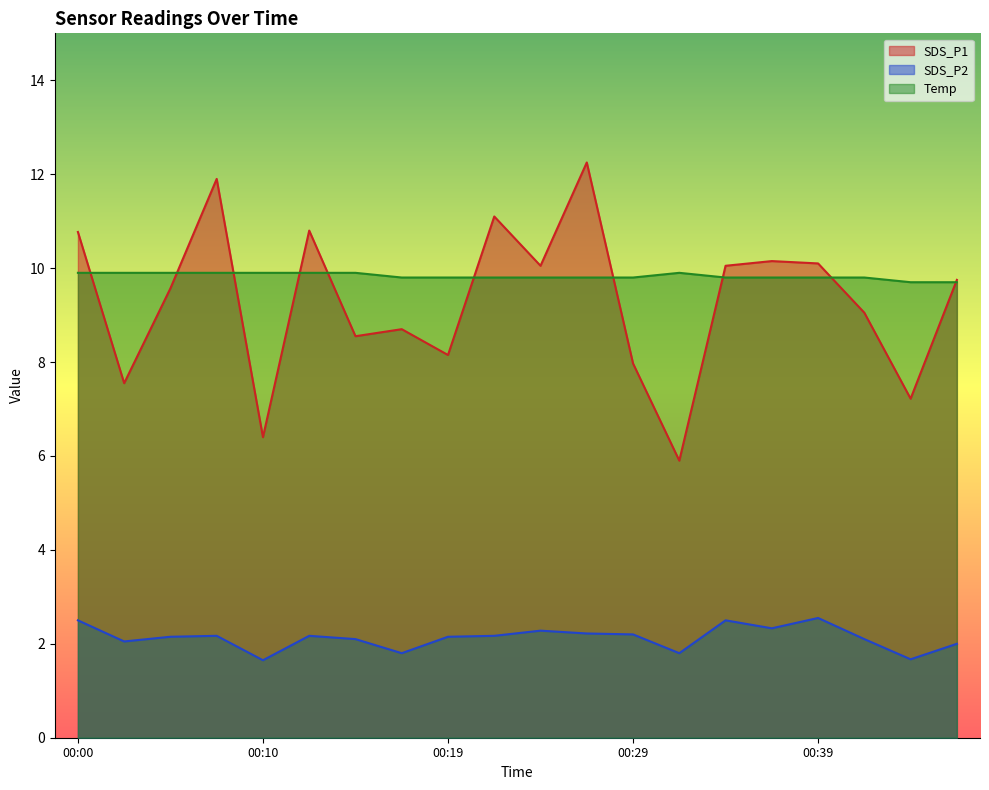

What is the spread (max minus min) of values at 00:17?

8.0